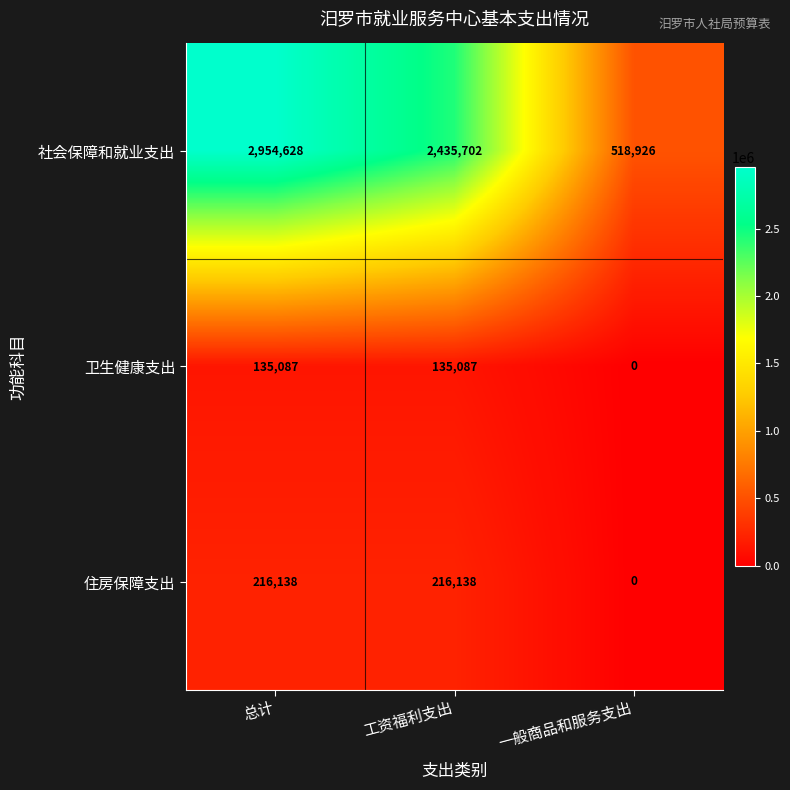

How many 住房保障支出 values are between 0 and 216138?

3